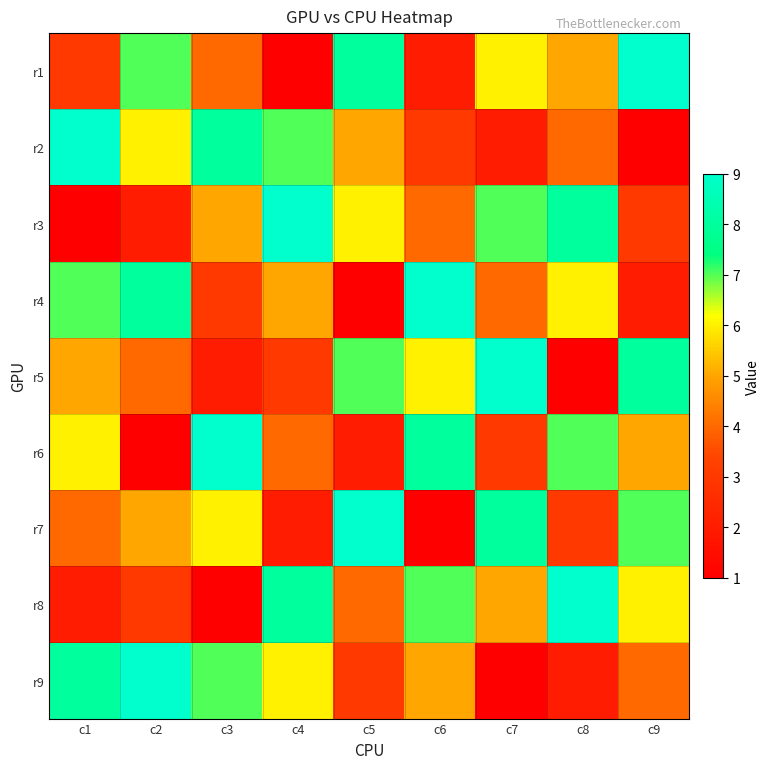

Between c7 and c3, which is larger?

c7